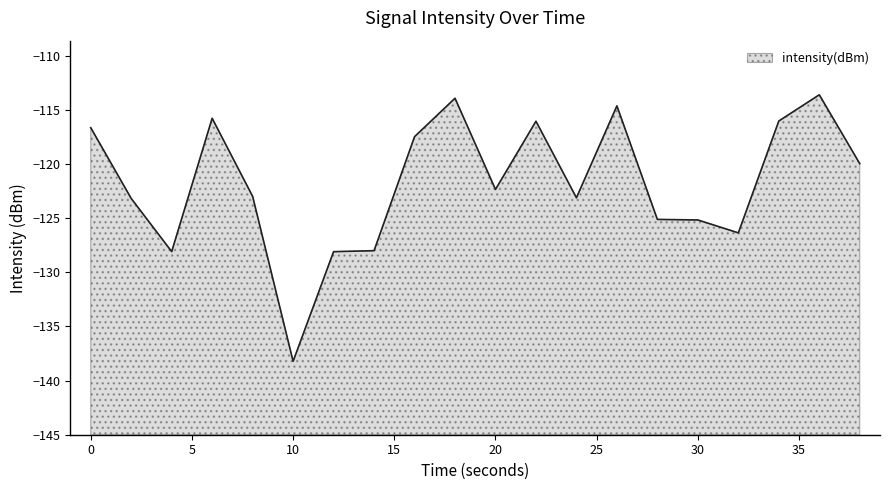

What is the minimum value shown in the chart?

-138.2